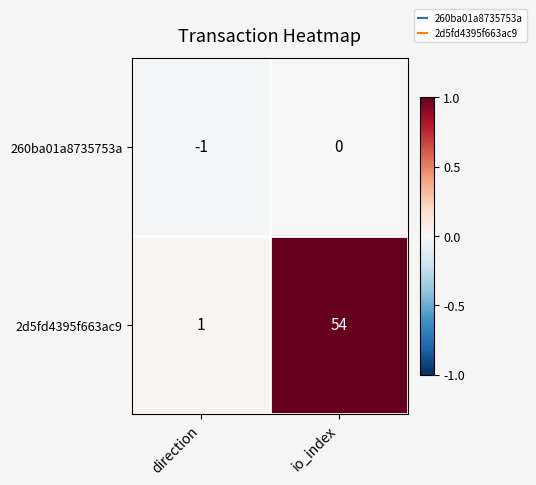

The 2d5fd4395f663ac9 series shows 54 at io_index. True or false?

True